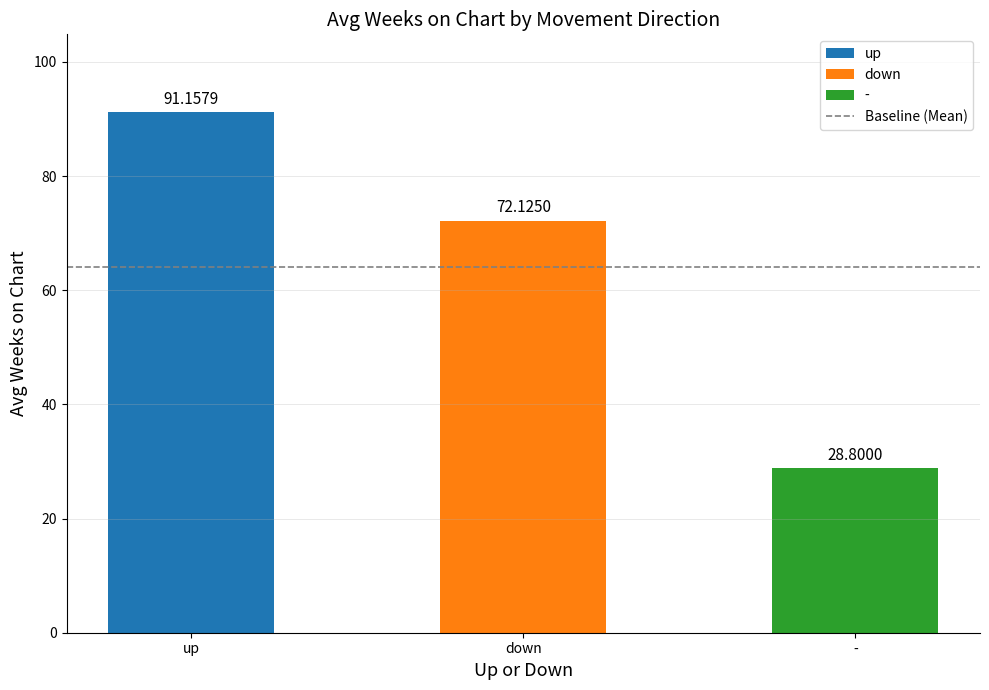

Which category has the highest value across all series?

up